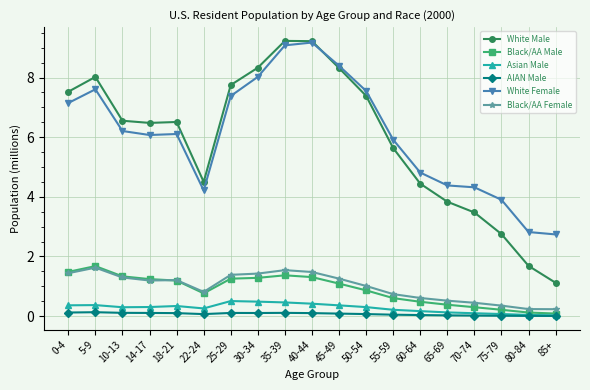

At how many categories does at least one series exceed 5?

12